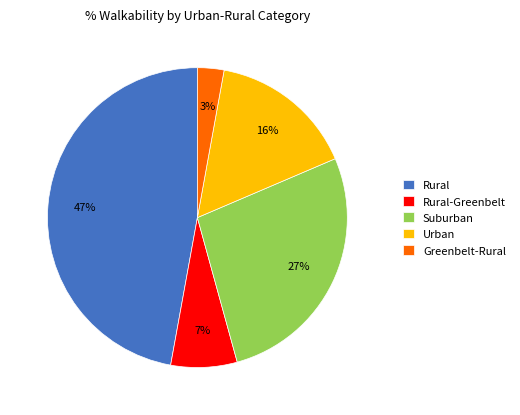

To the nearest percent, what portion does Suburban represent?

27%